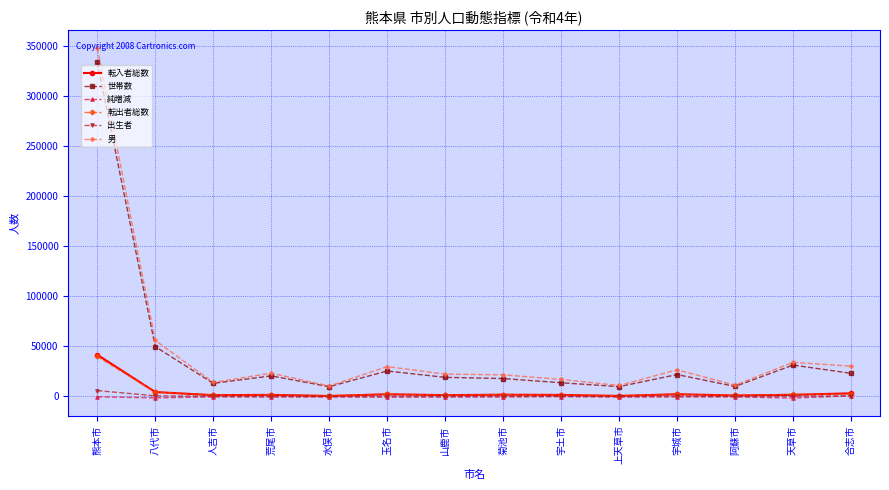

What is the label of the 3rd point from the left?

人吉市